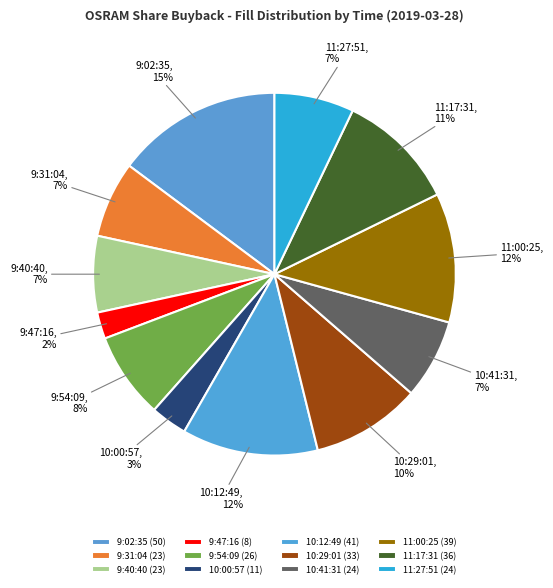

Is the sum of 10:41:31 and 11:17:31 greater than half?

No